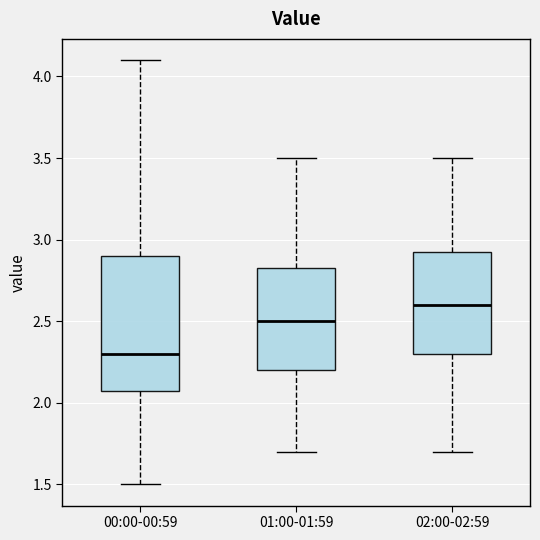

Which box has the lowest median line?

00:00-00:59